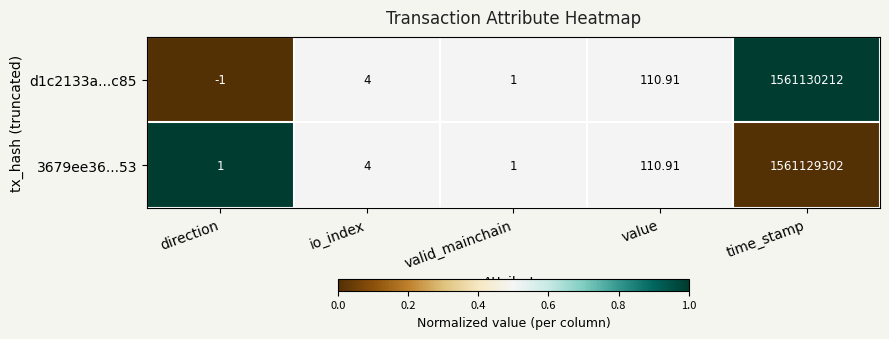

How many series are shown in this chart?

2